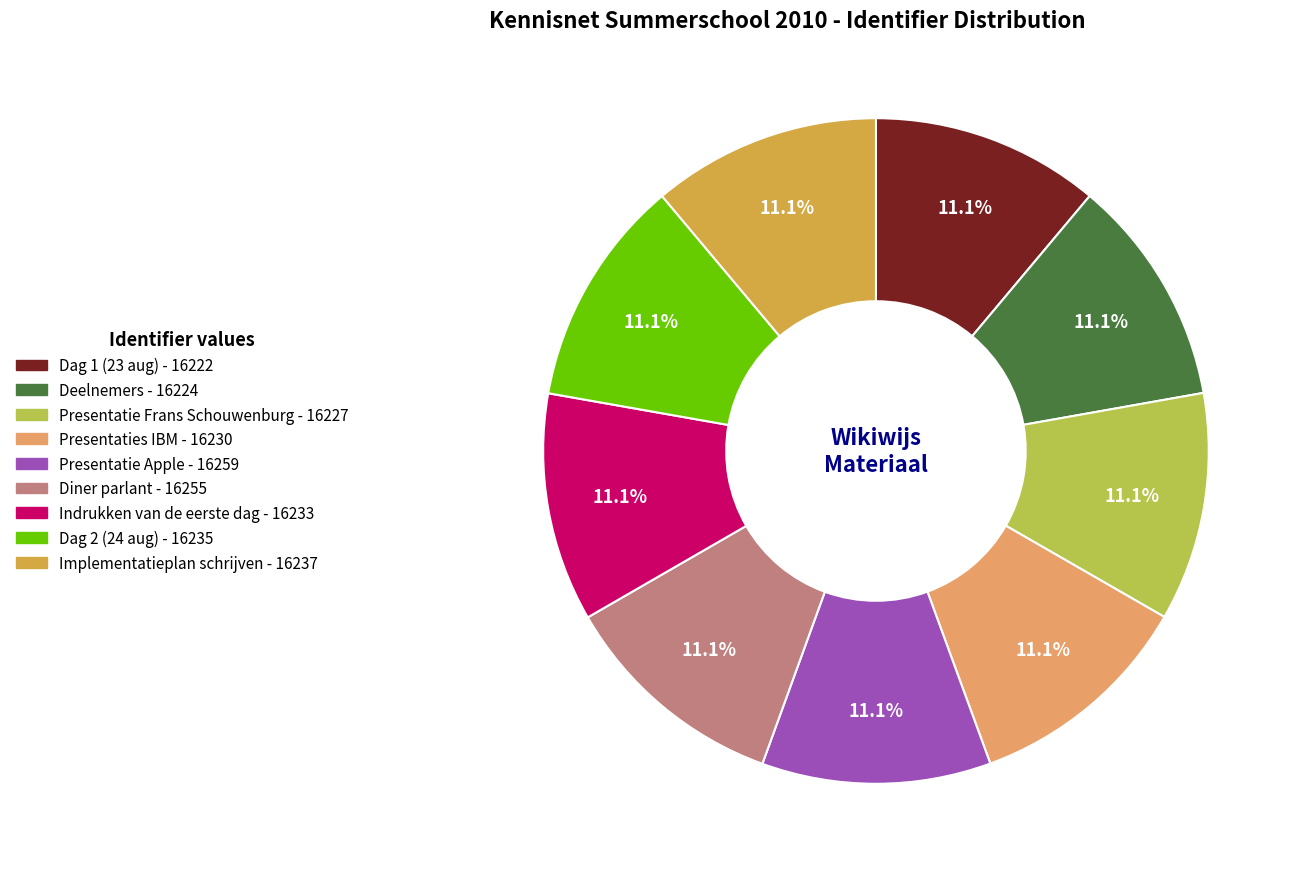

To the nearest percent, what is the average slice percentage?

11%